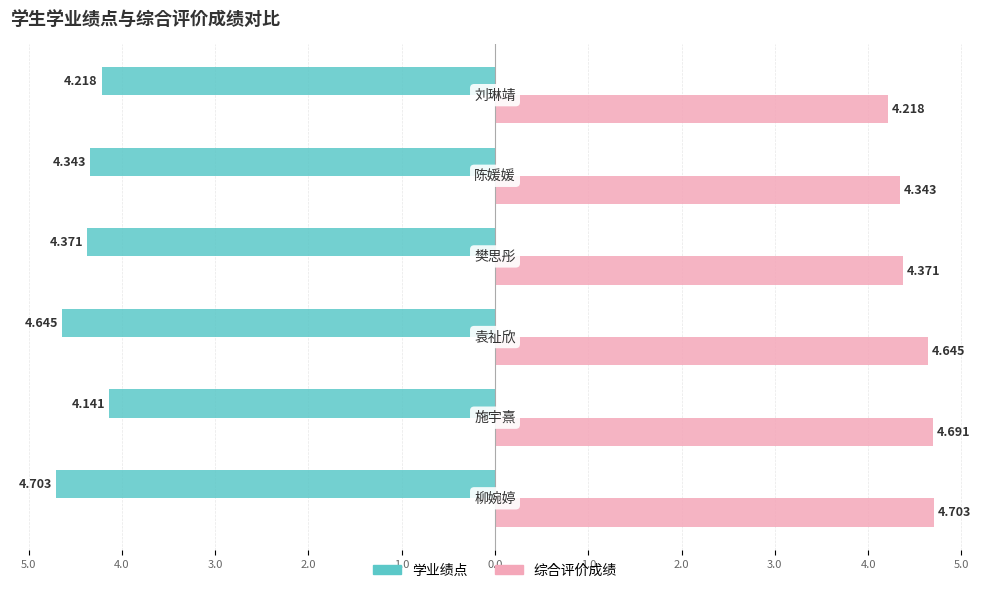

What is the difference between the maximum and minimum values in the 学业绩点 series?

0.6